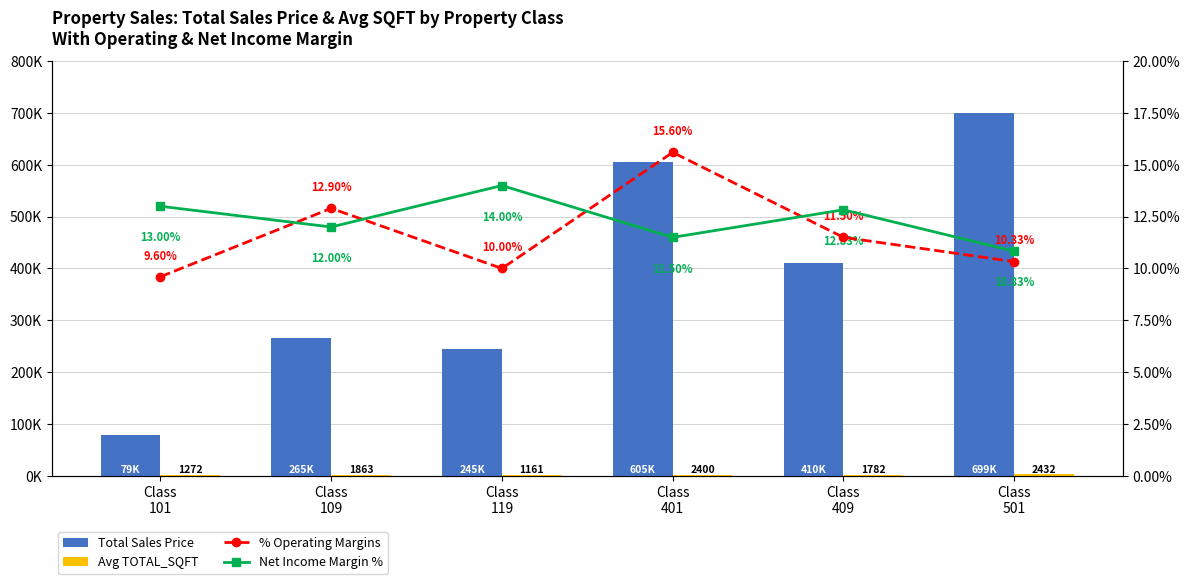

What is the value of the Total Sales Price bar at the 2nd from the left?

265000.0